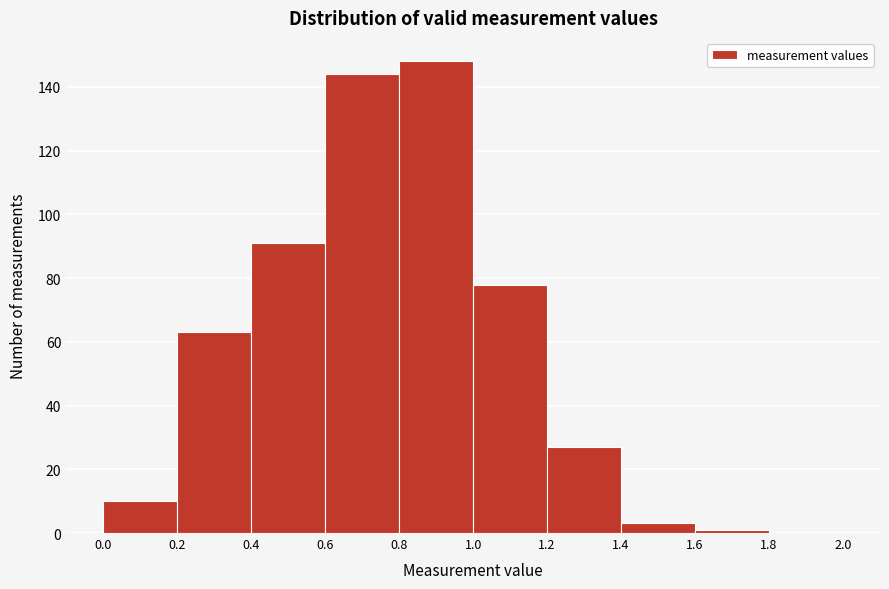

How tall is the bar that spans 0.6 to 0.8 on the x-axis? The values are not printed on the chart, so give them approximately, as read against the axis.

144